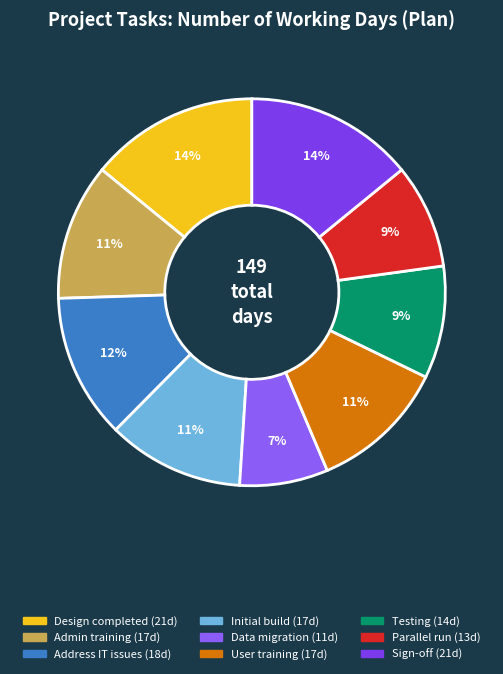

Combined, what portion of the pie is Data migration and Initial build?

18.8%